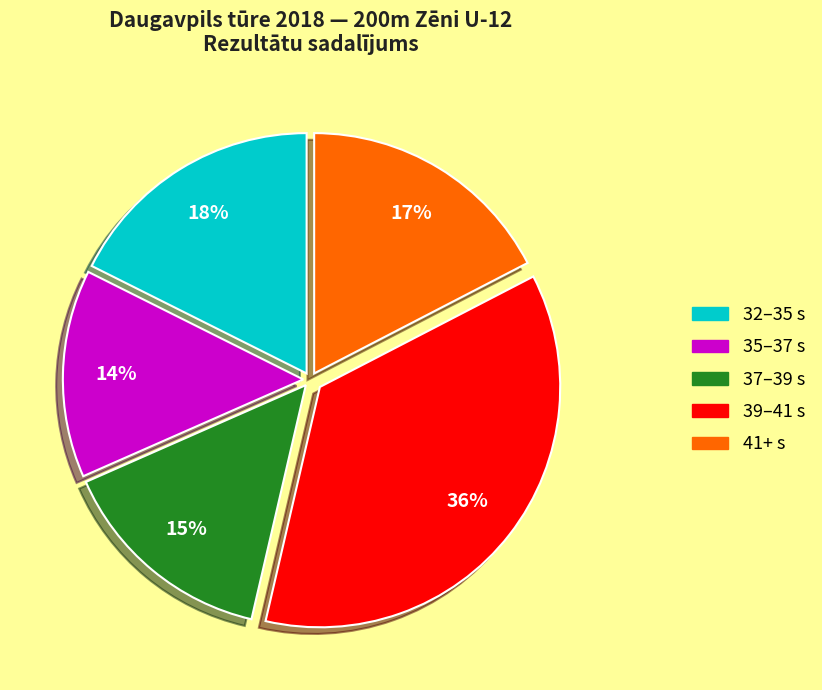

Approximately how many times larger is the value at 35–37 s compared to 39–41 s?

0.4